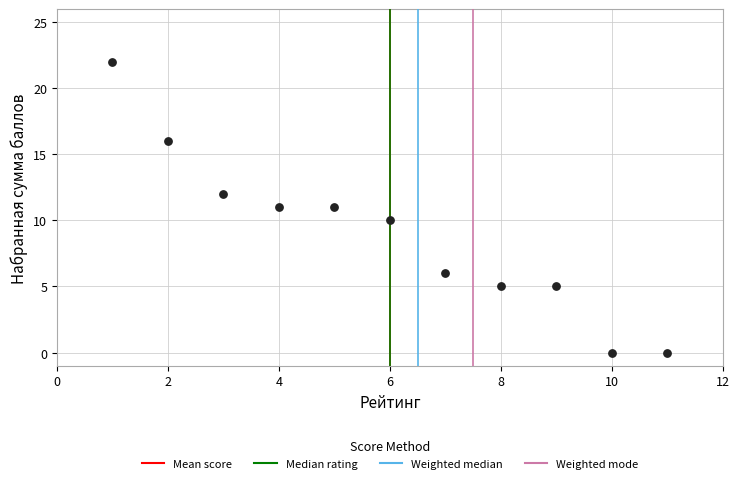

What is the average X value?

6